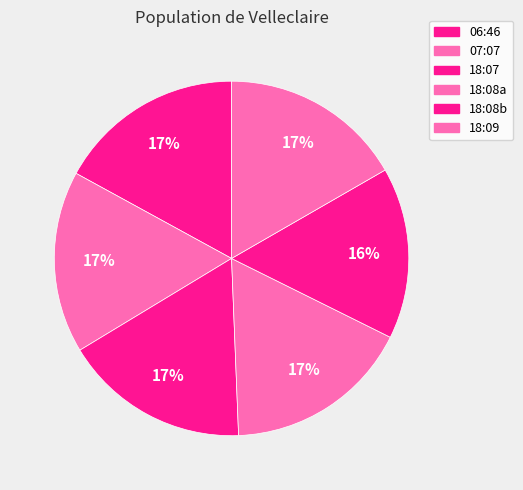

Count the number of slices in the pie.

6